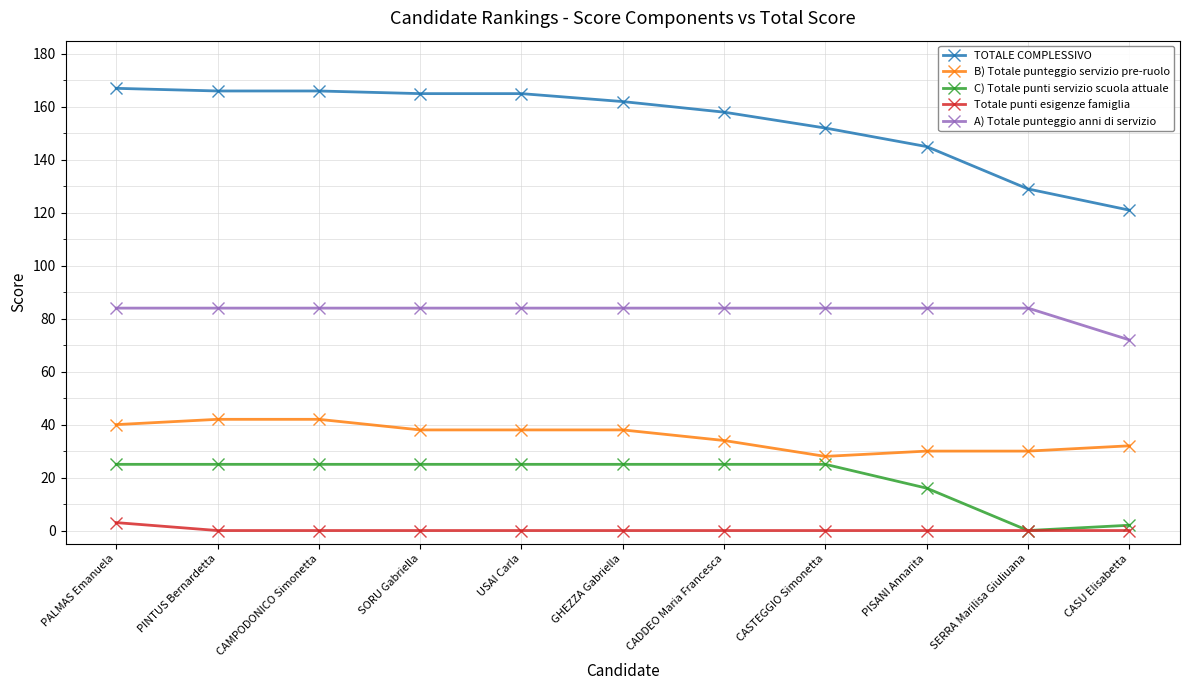

Does the chart display data point markers on the line(s)?

Yes